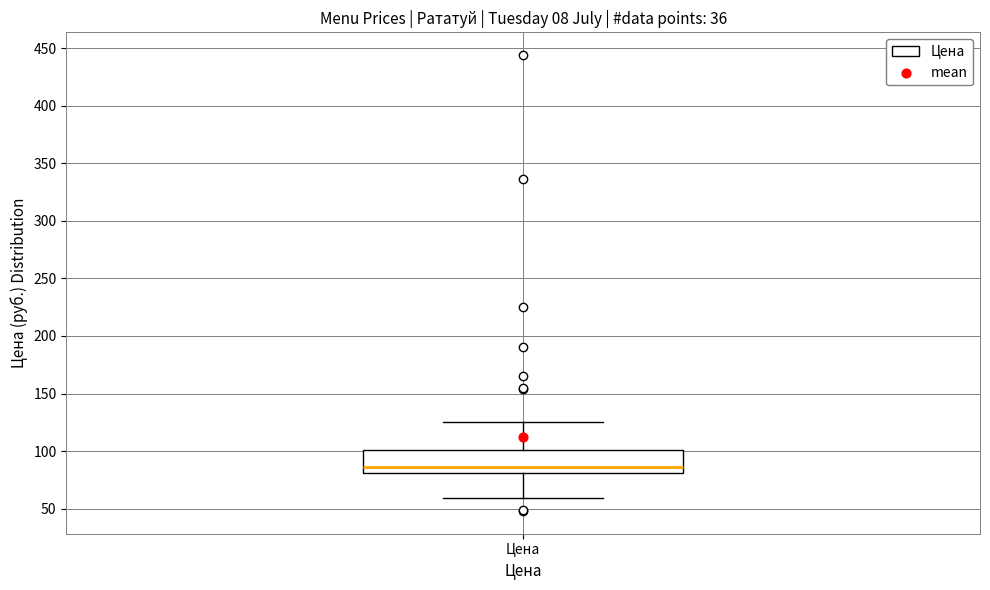

Transcribe this box plot: give where the median line is, the range the box spans, and where the two whiskers end, as read against the y-axis. The values are not printed on the chart, so give them approximately, as read against the axis.

median 85, box 80 to 100, whiskers 60 to 125